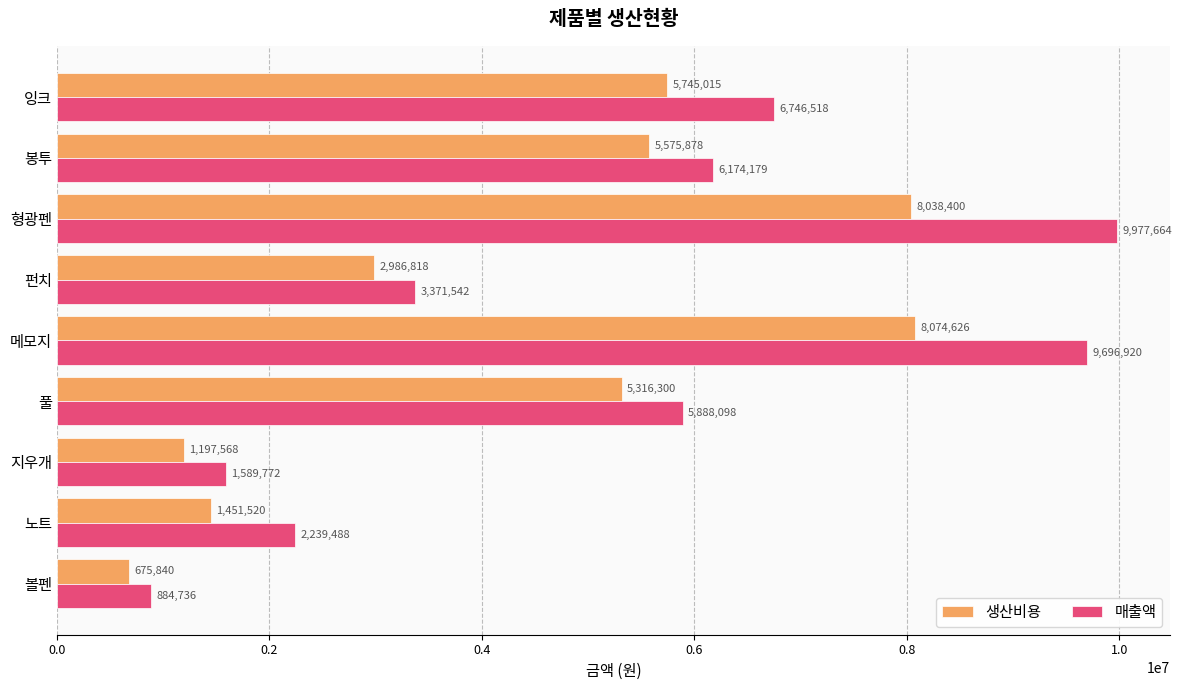

What is the difference between the maximum and minimum values in the 생산비용 series?

7398786.0